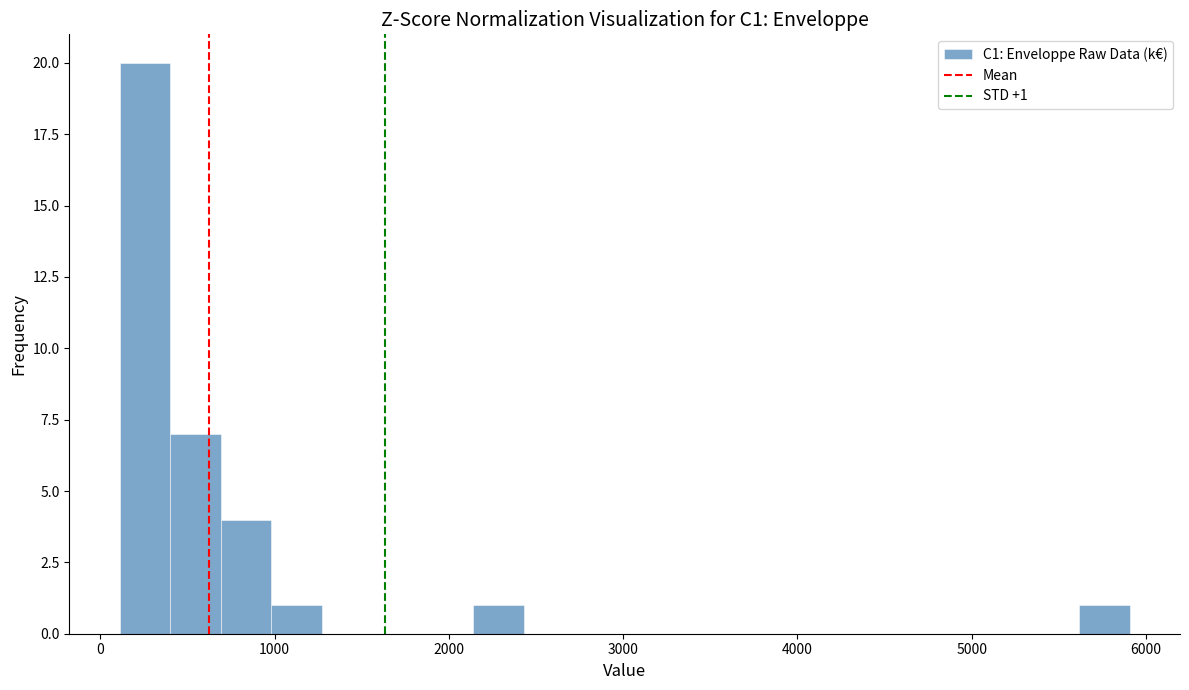

Read against the x-axis, roughly where is the centre of the tallest bar?

300